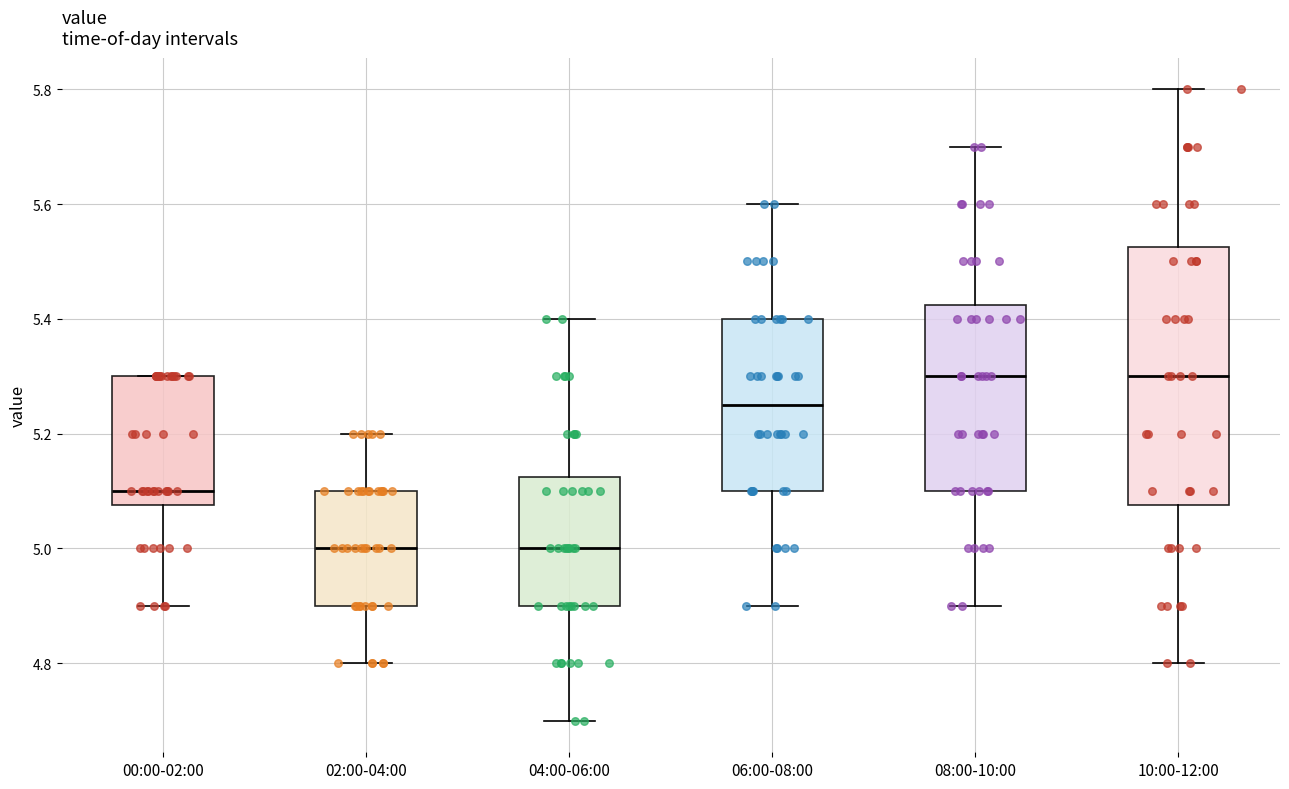

Reading left to right, read every box against the y-axis: the position of its median line, the range the box covers, and the ends of its whiskers. The values are not printed on the chart, so give them approximately, as read against the axis.

00:00-02:00: median 5.10, box 5.08 to 5.30, whiskers 4.90 to 5.30
02:00-04:00: median 5.00, box 4.90 to 5.10, whiskers 4.80 to 5.20
04:00-06:00: median 5.00, box 4.90 to 5.12, whiskers 4.70 to 5.40
06:00-08:00: median 5.26, box 5.10 to 5.40, whiskers 4.90 to 5.60
08:00-10:00: median 5.30, box 5.10 to 5.42, whiskers 4.90 to 5.70
10:00-12:00: median 5.30, box 5.08 to 5.52, whiskers 4.80 to 5.80